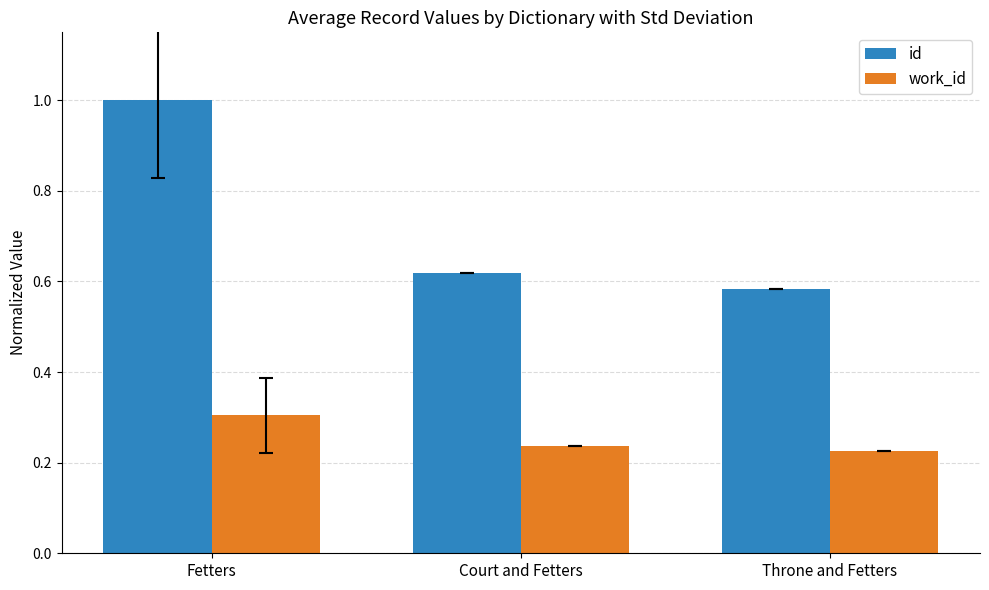

Is the value of work_id at Court and Fetters greater than the value of id at Throne and Fetters?

No